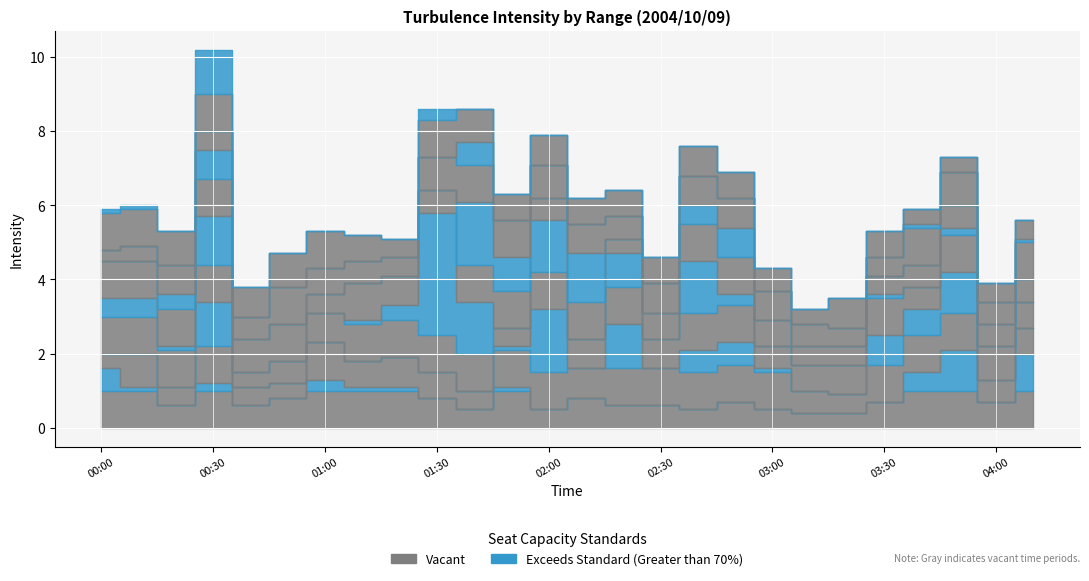

What is the total value across all series at 01:50?

6.3